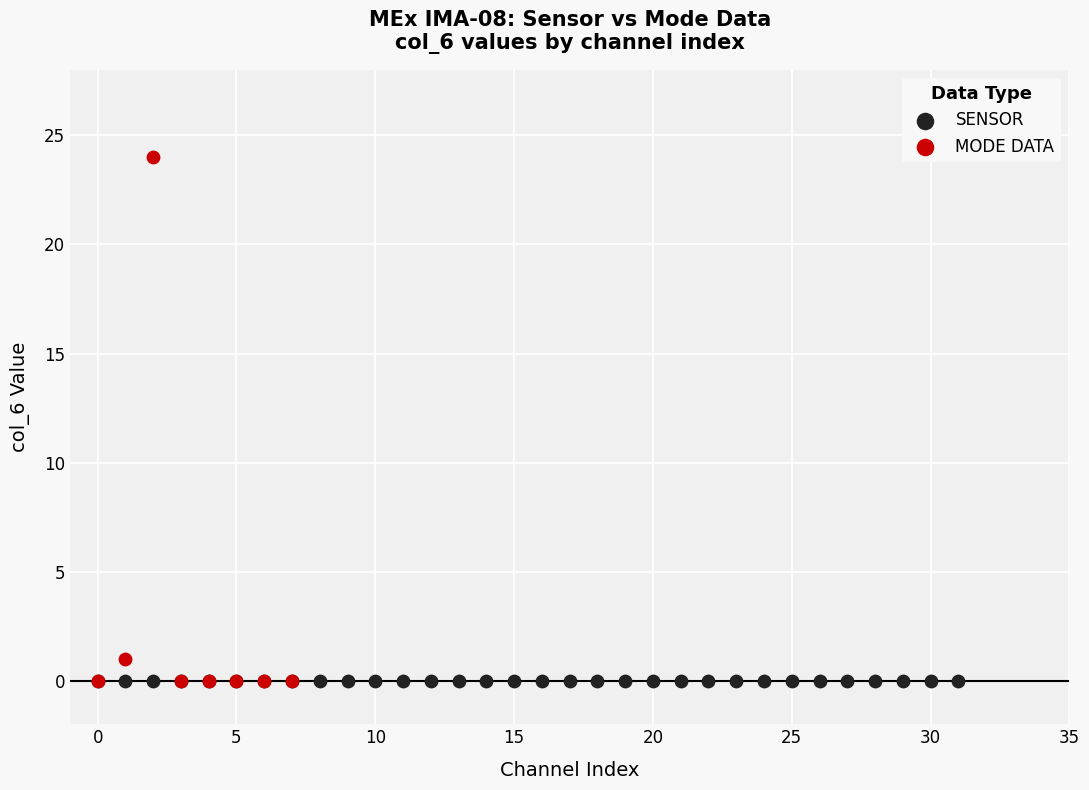

Which series reaches the maximum Y coordinate?

MODE DATA